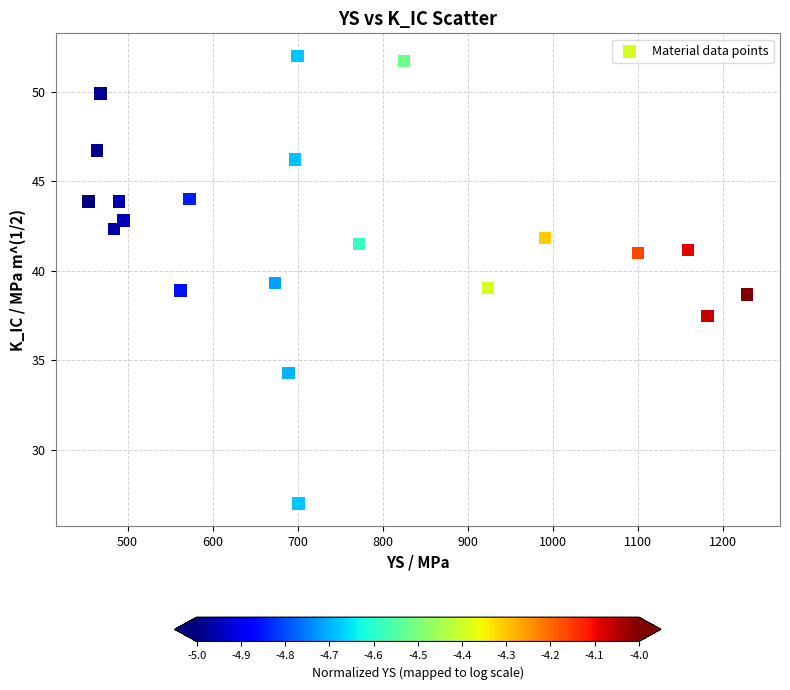

What is the range of Y values (max minus min)?

25.0